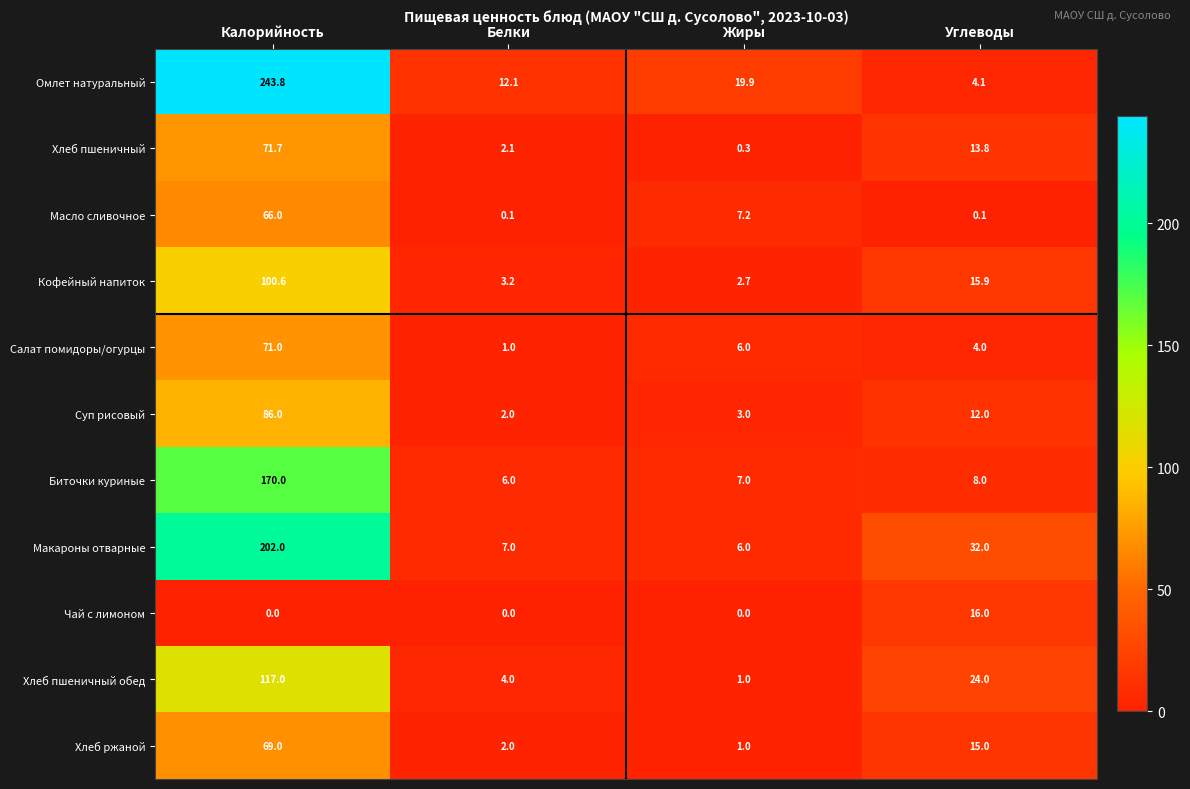

At which category is the sum across all series the highest?

Калорийность